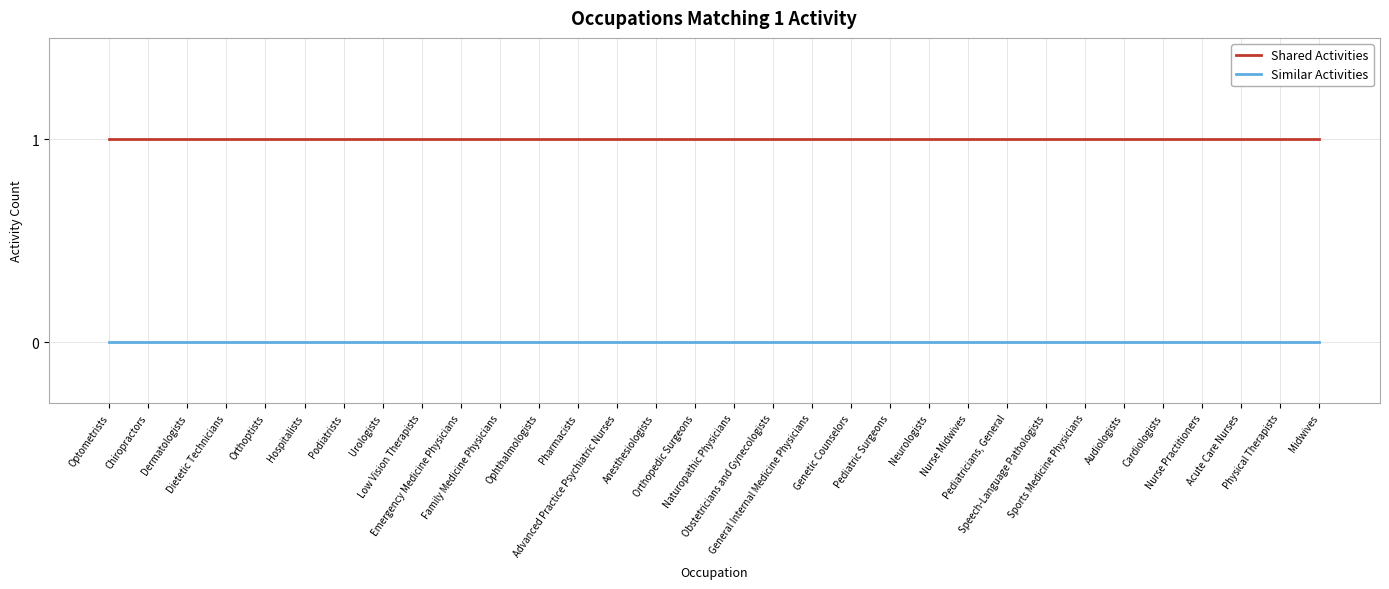

True or false: Shared Activities has a value of 1 at Pediatricians, General.

True